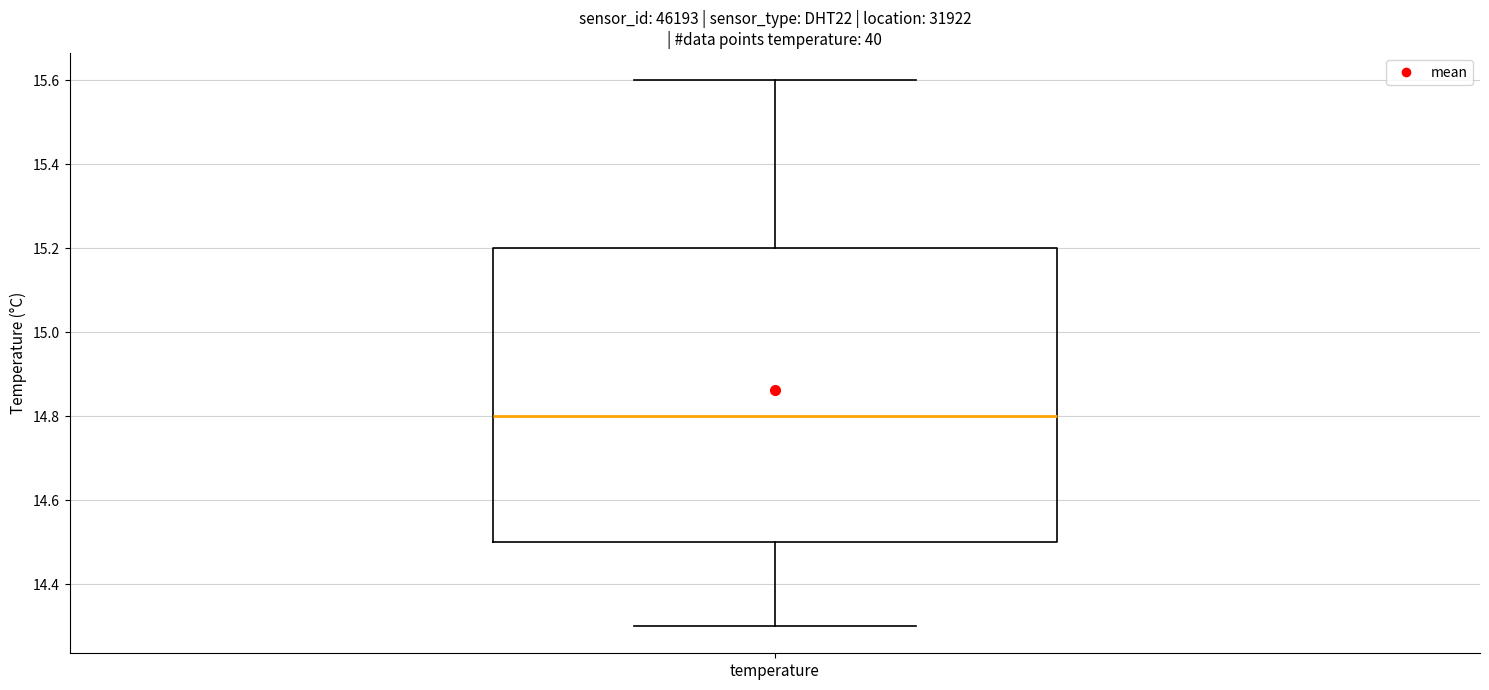

Transcribe this box plot: give where the median line is, the range the box spans, and where the two whiskers end, as read against the y-axis. The values are not printed on the chart, so give them approximately, as read against the axis.

median 14.8, box 14.5 to 15.2, whiskers 14.3 to 15.6